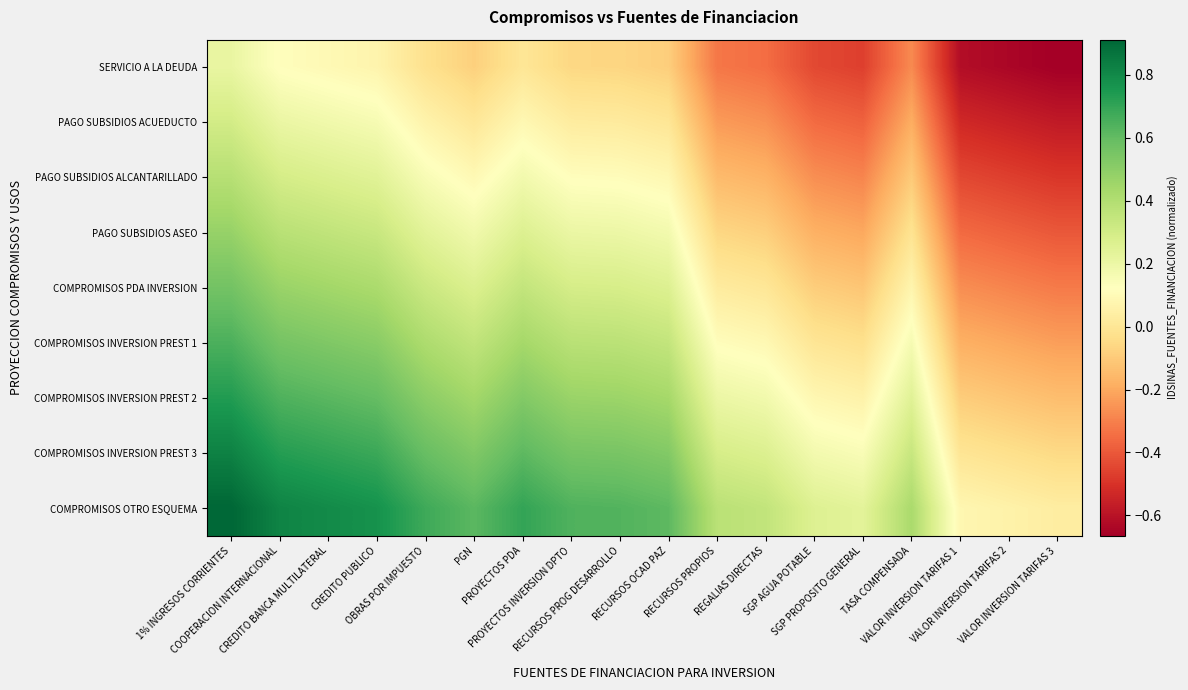

Reading left to right, extract all data points from this chart.

SERVICIO A LA DEUDA: 1% INGRESOS CORRIENTES=0.2	COOPERACION INTERNACIONAL=0.1	CREDITO BANCA MULTILATERAL=0.1	CREDITO PUBLICO=0.1	OBRAS POR IMPUESTO=-0.0	PGN=-0.1	PROYECTOS PDA=-0.0	PROYECTOS INVERSION DPTO=-0.1	RECURSOS PROG DESARROLLO=-0.1	RECURSOS OCAD PAZ=-0.1	RECURSOS PROPIOS=-0.3	REGALIAS DIRECTAS=-0.3	SGP AGUA POTABLE=-0.4	SGP PROPOSITO GENERAL=-0.5	TASA COMPENSADA=-0.3	VALOR INVERSION TARIFAS 1=-0.6	VALOR INVERSION TARIFAS 2=-0.6	VALOR INVERSION TARIFAS 3=-0.7
PAGO SUBSIDIOS ACUEDUCTO: 1% INGRESOS CORRIENTES=0.3	COOPERACION INTERNACIONAL=0.2	CREDITO BANCA MULTILATERAL=0.2	CREDITO PUBLICO=0.2	OBRAS POR IMPUESTO=0.1	PGN=0.0	PROYECTOS PDA=0.1	PROYECTOS INVERSION DPTO=0.0	RECURSOS PROG DESARROLLO=0.0	RECURSOS OCAD PAZ=-0.0	RECURSOS PROPIOS=-0.2	REGALIAS DIRECTAS=-0.3	SGP AGUA POTABLE=-0.4	SGP PROPOSITO GENERAL=-0.4	TASA COMPENSADA=-0.2	VALOR INVERSION TARIFAS 1=-0.5	VALOR INVERSION TARIFAS 2=-0.6	VALOR INVERSION TARIFAS 3=-0.6
PAGO SUBSIDIOS ALCANTARILLADO: 1% INGRESOS CORRIENTES=0.4	COOPERACION INTERNACIONAL=0.3	CREDITO BANCA MULTILATERAL=0.3	CREDITO PUBLICO=0.2	OBRAS POR IMPUESTO=0.2	PGN=0.1	PROYECTOS PDA=0.2	PROYECTOS INVERSION DPTO=0.1	RECURSOS PROG DESARROLLO=0.1	RECURSOS OCAD PAZ=0.1	RECURSOS PROPIOS=-0.1	REGALIAS DIRECTAS=-0.2	SGP AGUA POTABLE=-0.3	SGP PROPOSITO GENERAL=-0.3	TASA COMPENSADA=-0.1	VALOR INVERSION TARIFAS 1=-0.4	VALOR INVERSION TARIFAS 2=-0.5	VALOR INVERSION TARIFAS 3=-0.5
PAGO SUBSIDIOS ASEO: 1% INGRESOS CORRIENTES=0.5	COOPERACION INTERNACIONAL=0.4	CREDITO BANCA MULTILATERAL=0.4	CREDITO PUBLICO=0.3	OBRAS POR IMPUESTO=0.2	PGN=0.2	PROYECTOS PDA=0.3	PROYECTOS INVERSION DPTO=0.2	RECURSOS PROG DESARROLLO=0.2	RECURSOS OCAD PAZ=0.2	RECURSOS PROPIOS=-0.1	REGALIAS DIRECTAS=-0.1	SGP AGUA POTABLE=-0.2	SGP PROPOSITO GENERAL=-0.2	TASA COMPENSADA=-0.0	VALOR INVERSION TARIFAS 1=-0.4	VALOR INVERSION TARIFAS 2=-0.4	VALOR INVERSION TARIFAS 3=-0.4
COMPROMISOS PDA INVERSION: 1% INGRESOS CORRIENTES=0.6	COOPERACION INTERNACIONAL=0.5	CREDITO BANCA MULTILATERAL=0.4	CREDITO PUBLICO=0.4	OBRAS POR IMPUESTO=0.3	PGN=0.3	PROYECTOS PDA=0.3	PROYECTOS INVERSION DPTO=0.3	RECURSOS PROG DESARROLLO=0.3	RECURSOS OCAD PAZ=0.3	RECURSOS PROPIOS=0.0	REGALIAS DIRECTAS=0.0	SGP AGUA POTABLE=-0.1	SGP PROPOSITO GENERAL=-0.1	TASA COMPENSADA=0.1	VALOR INVERSION TARIFAS 1=-0.3	VALOR INVERSION TARIFAS 2=-0.3	VALOR INVERSION TARIFAS 3=-0.3
COMPROMISOS INVERSION PREST 1: 1% INGRESOS CORRIENTES=0.6	COOPERACION INTERNACIONAL=0.6	CREDITO BANCA MULTILATERAL=0.5	CREDITO PUBLICO=0.5	OBRAS POR IMPUESTO=0.4	PGN=0.4	PROYECTOS PDA=0.4	PROYECTOS INVERSION DPTO=0.4	RECURSOS PROG DESARROLLO=0.4	RECURSOS OCAD PAZ=0.3	RECURSOS PROPIOS=0.1	REGALIAS DIRECTAS=0.1	SGP AGUA POTABLE=-0.0	SGP PROPOSITO GENERAL=-0.0	TASA COMPENSADA=0.2	VALOR INVERSION TARIFAS 1=-0.2	VALOR INVERSION TARIFAS 2=-0.2	VALOR INVERSION TARIFAS 3=-0.2
COMPROMISOS INVERSION PREST 2: 1% INGRESOS CORRIENTES=0.7	COOPERACION INTERNACIONAL=0.6	CREDITO BANCA MULTILATERAL=0.6	CREDITO PUBLICO=0.6	OBRAS POR IMPUESTO=0.5	PGN=0.4	PROYECTOS PDA=0.5	PROYECTOS INVERSION DPTO=0.5	RECURSOS PROG DESARROLLO=0.5	RECURSOS OCAD PAZ=0.4	RECURSOS PROPIOS=0.2	REGALIAS DIRECTAS=0.2	SGP AGUA POTABLE=0.1	SGP PROPOSITO GENERAL=0.1	TASA COMPENSADA=0.2	VALOR INVERSION TARIFAS 1=-0.1	VALOR INVERSION TARIFAS 2=-0.1	VALOR INVERSION TARIFAS 3=-0.1
COMPROMISOS INVERSION PREST 3: 1% INGRESOS CORRIENTES=0.8	COOPERACION INTERNACIONAL=0.7	CREDITO BANCA MULTILATERAL=0.7	CREDITO PUBLICO=0.7	OBRAS POR IMPUESTO=0.6	PGN=0.5	PROYECTOS PDA=0.6	PROYECTOS INVERSION DPTO=0.6	RECURSOS PROG DESARROLLO=0.5	RECURSOS OCAD PAZ=0.5	RECURSOS PROPIOS=0.3	REGALIAS DIRECTAS=0.3	SGP AGUA POTABLE=0.2	SGP PROPOSITO GENERAL=0.1	TASA COMPENSADA=0.3	VALOR INVERSION TARIFAS 1=-0.0	VALOR INVERSION TARIFAS 2=-0.0	VALOR INVERSION TARIFAS 3=-0.1
COMPROMISOS OTRO ESQUEMA: 1% INGRESOS CORRIENTES=0.9	COOPERACION INTERNACIONAL=0.8	CREDITO BANCA MULTILATERAL=0.8	CREDITO PUBLICO=0.8	OBRAS POR IMPUESTO=0.7	PGN=0.6	PROYECTOS PDA=0.7	PROYECTOS INVERSION DPTO=0.6	RECURSOS PROG DESARROLLO=0.6	RECURSOS OCAD PAZ=0.6	RECURSOS PROPIOS=0.4	REGALIAS DIRECTAS=0.4	SGP AGUA POTABLE=0.3	SGP PROPOSITO GENERAL=0.2	TASA COMPENSADA=0.4	VALOR INVERSION TARIFAS 1=0.1	VALOR INVERSION TARIFAS 2=0.1	VALOR INVERSION TARIFAS 3=0.0